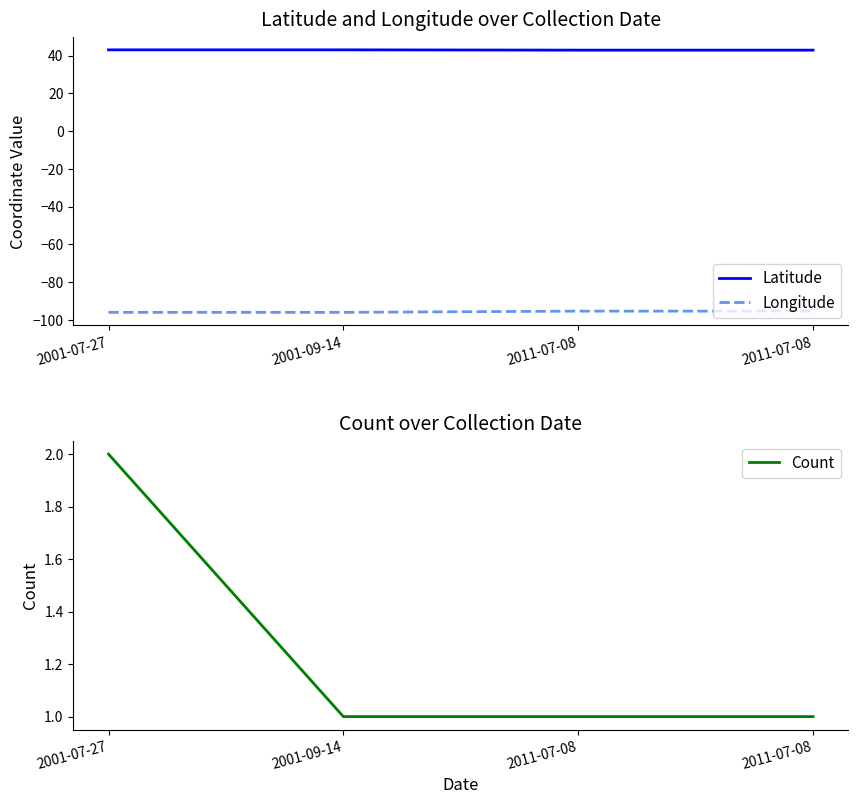

What is the difference between the maximum and minimum values in the Count series?

1